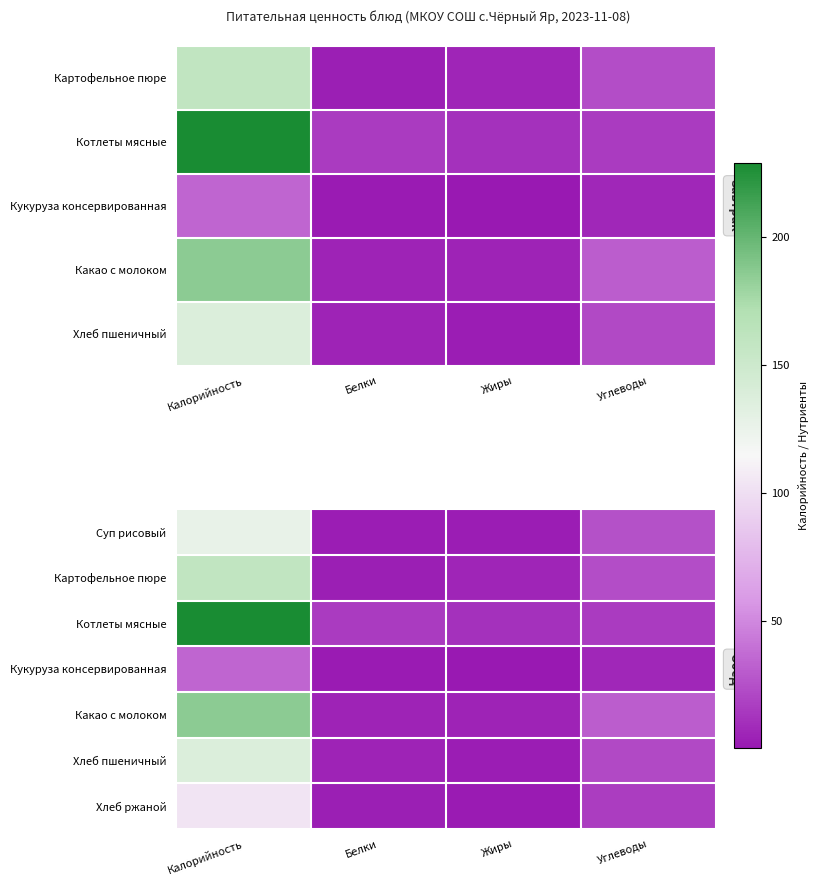

What is the difference between the second highest and minimum values in the Хлеб пшеничный series?

19.5